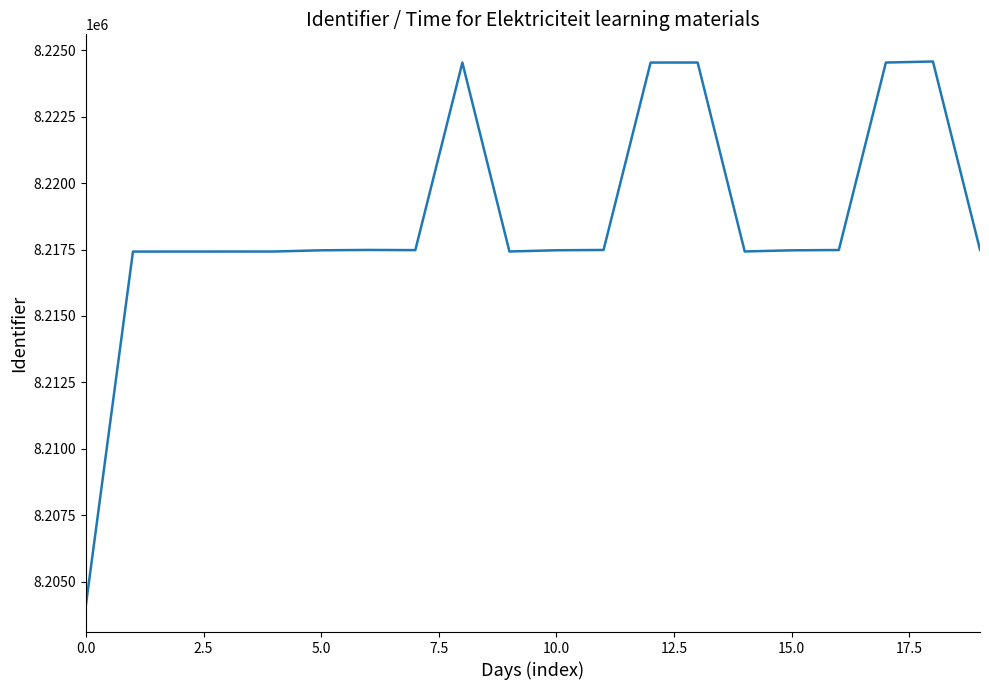

How many series are shown in this chart?

1